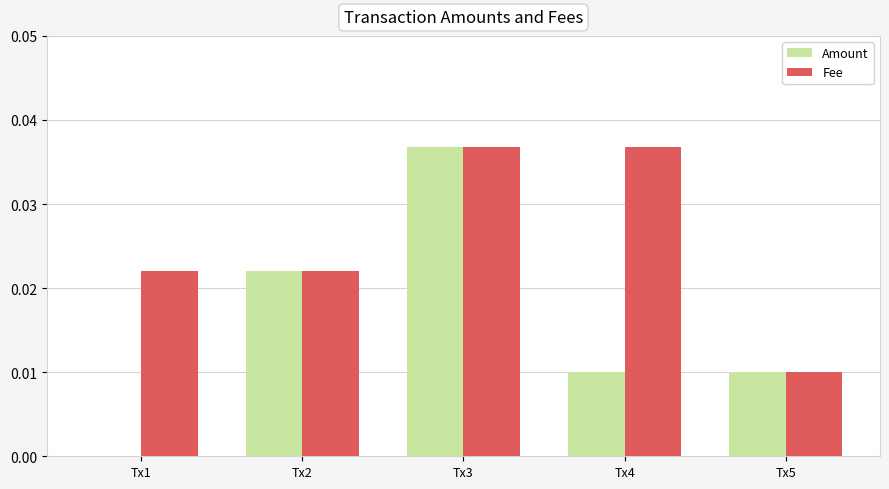

Which series has the largest total across all categories?

Fee